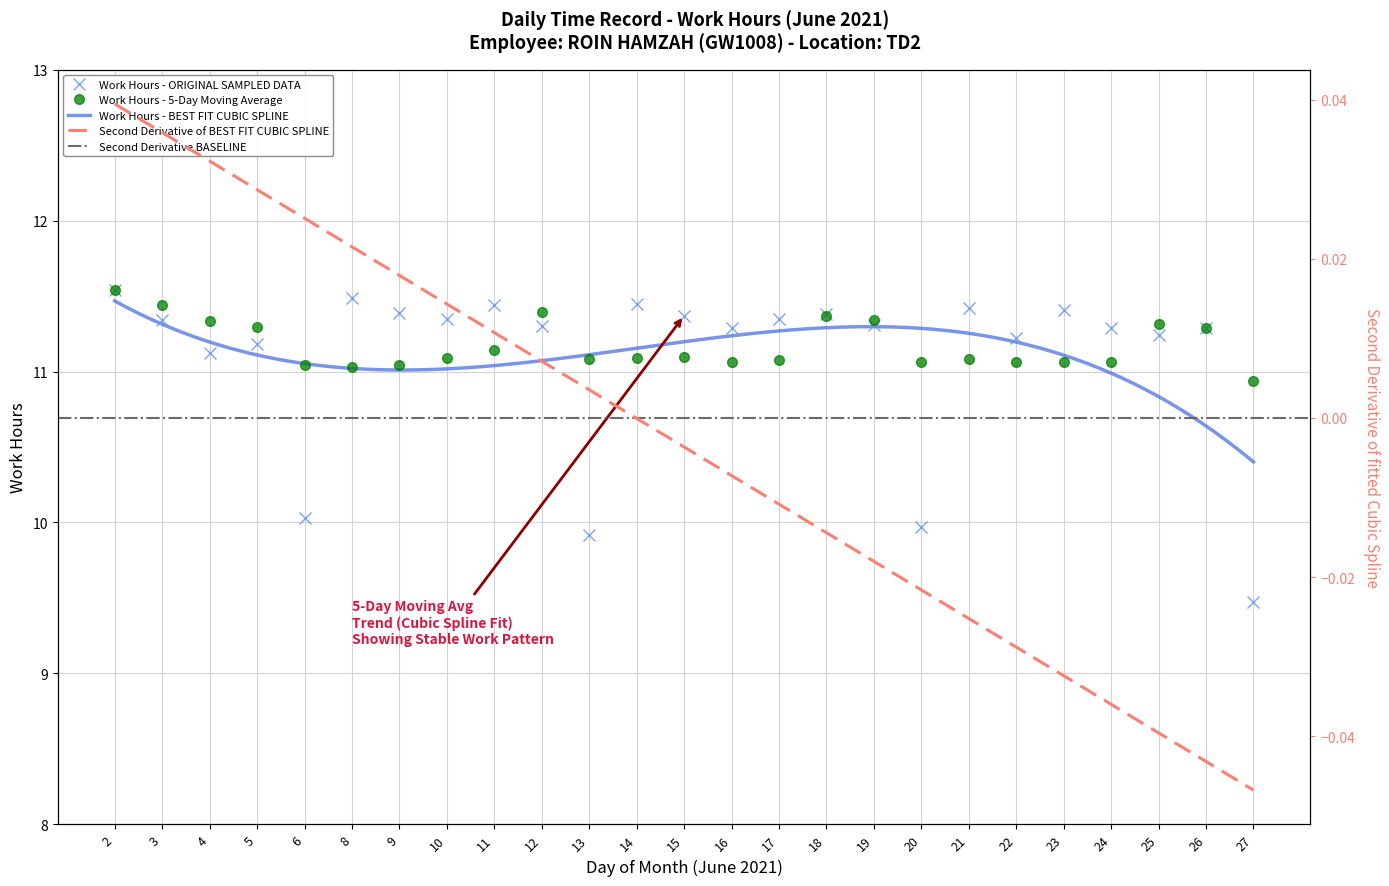

What is the smallest value displayed?

9.5